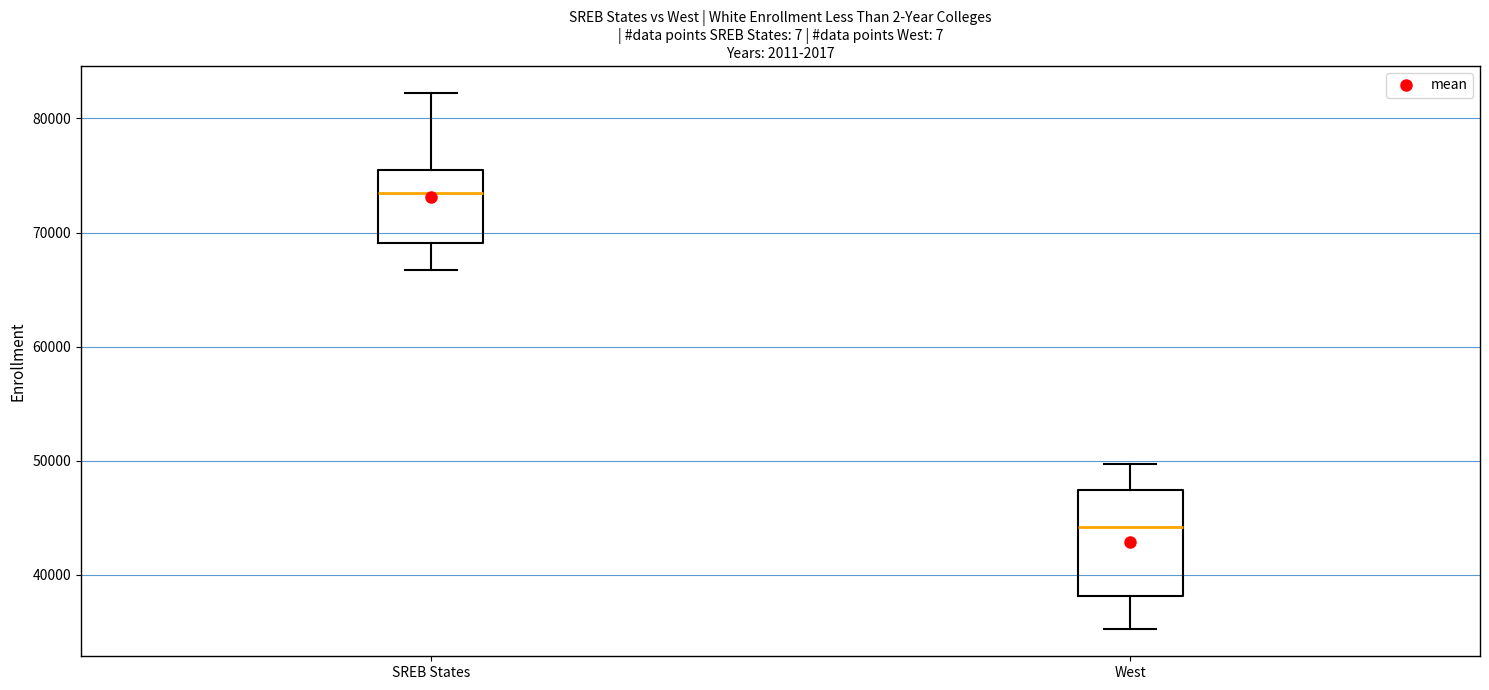

Reading left to right, read every box against the y-axis: the position of its median line, the range the box covers, and the ends of its whiskers. The values are not printed on the chart, so give them approximately, as read against the axis.

SREB States: median 73000, box 69000 to 76000, whiskers 67000 to 82000
West: median 44000, box 38000 to 47000, whiskers 35000 to 50000